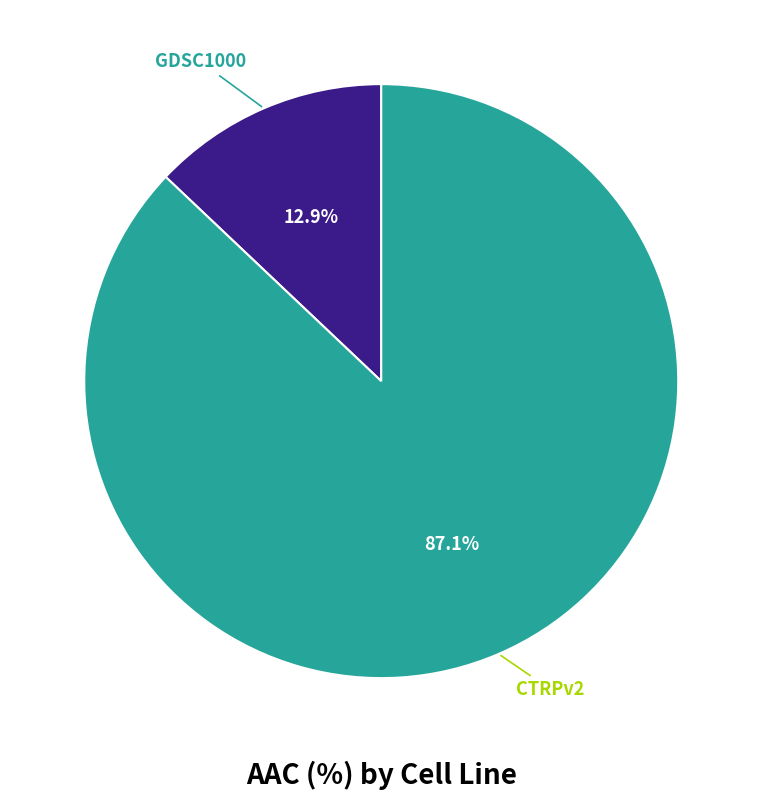

What percentage do GDSC1000 and CTRPv2 together represent?

100.0%